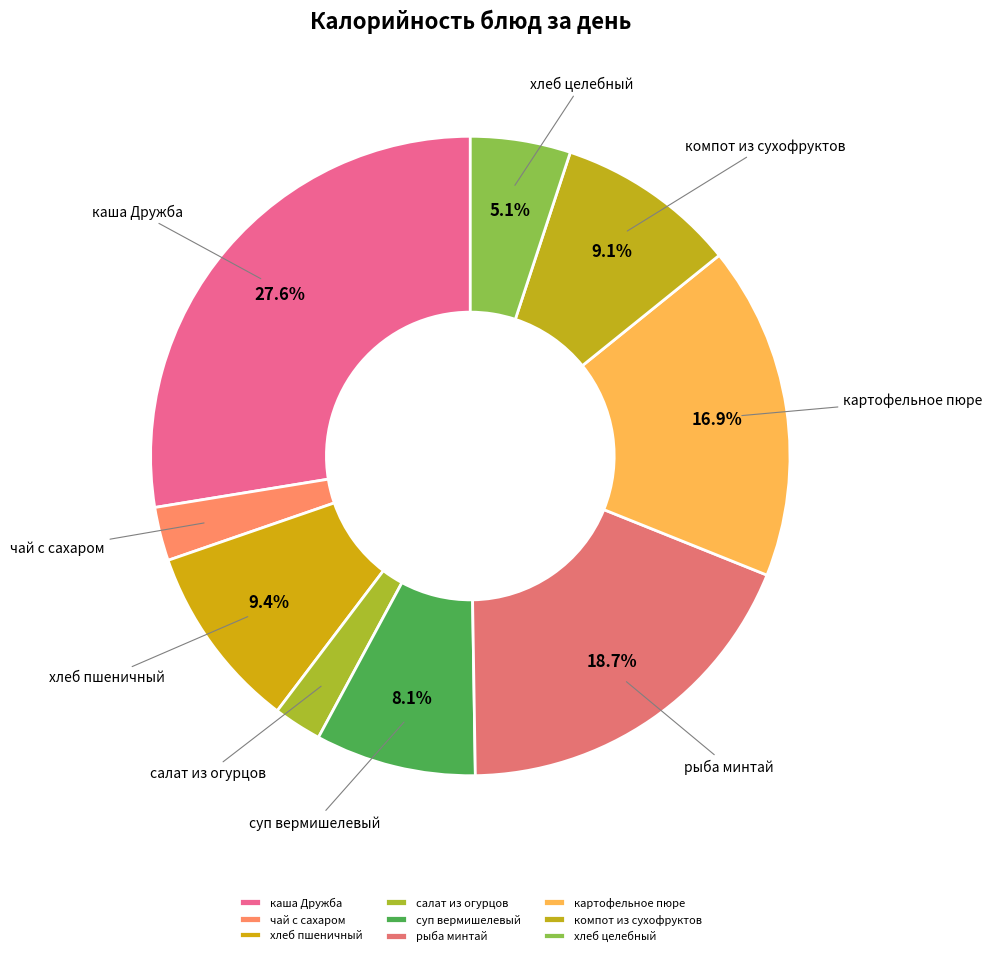

Count the number of slices in the pie.

9